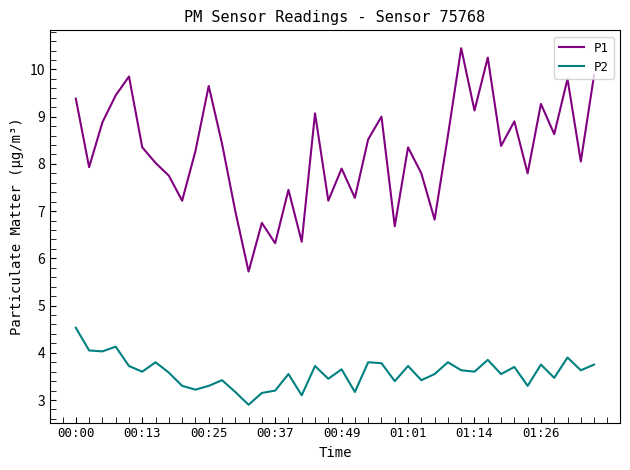

True or false: P2 has more than 1 points higher than both neighbors.

True